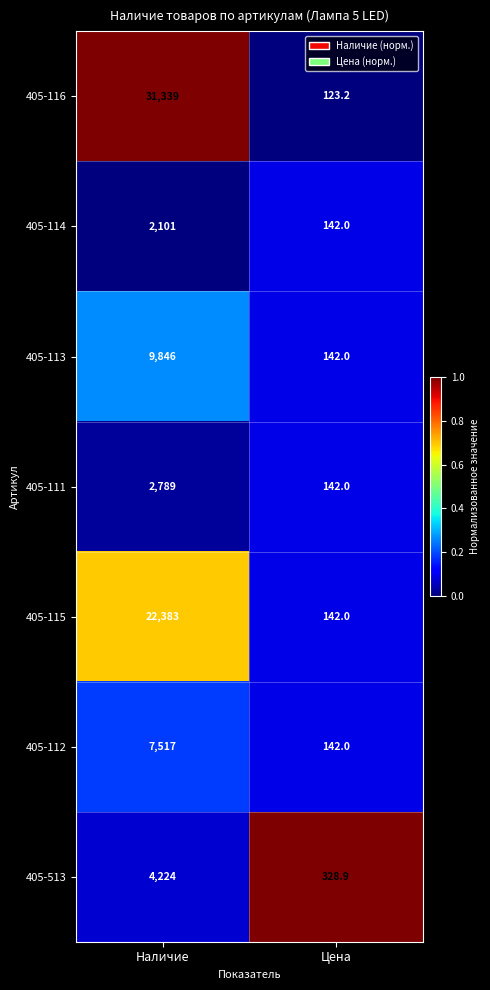

Which category has the lowest value across all series?

Цена